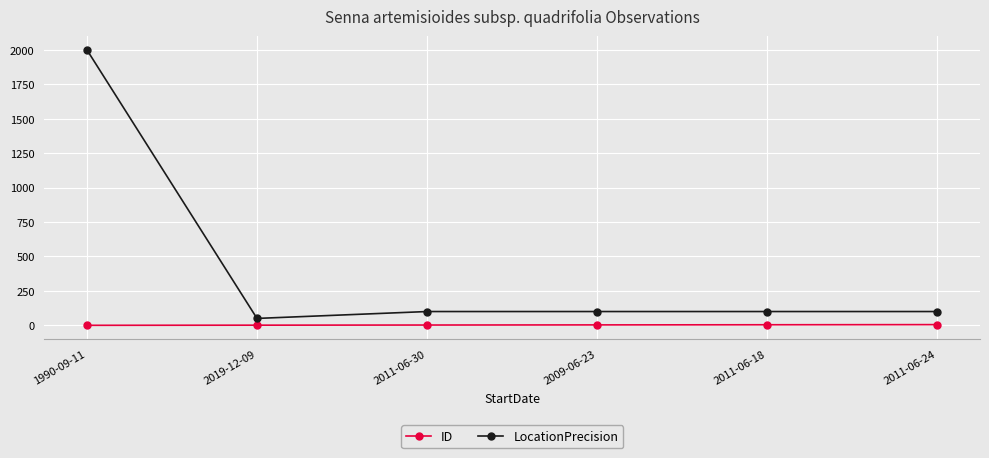

At which category is the sum across all series the highest?

1990-09-11